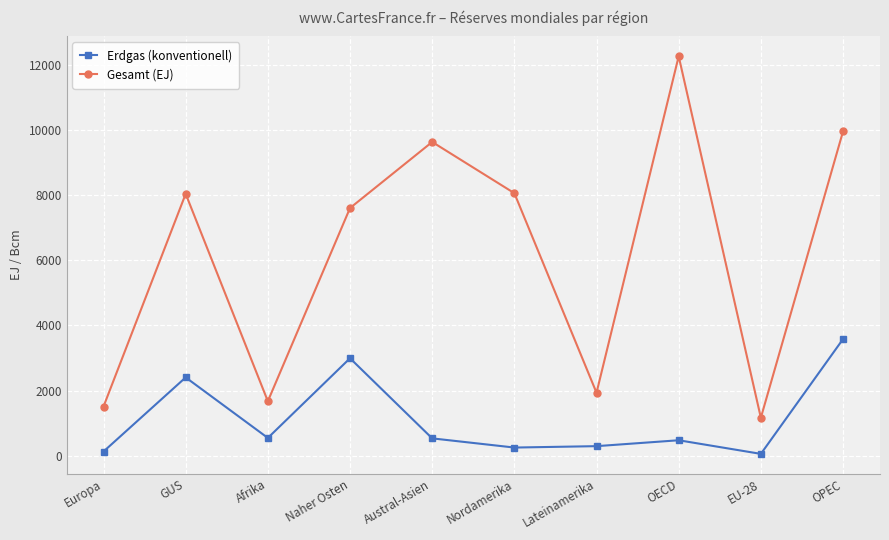

In Erdgas (konventionell), how many points are higher than both neighbors (excluding endpoints)?

3